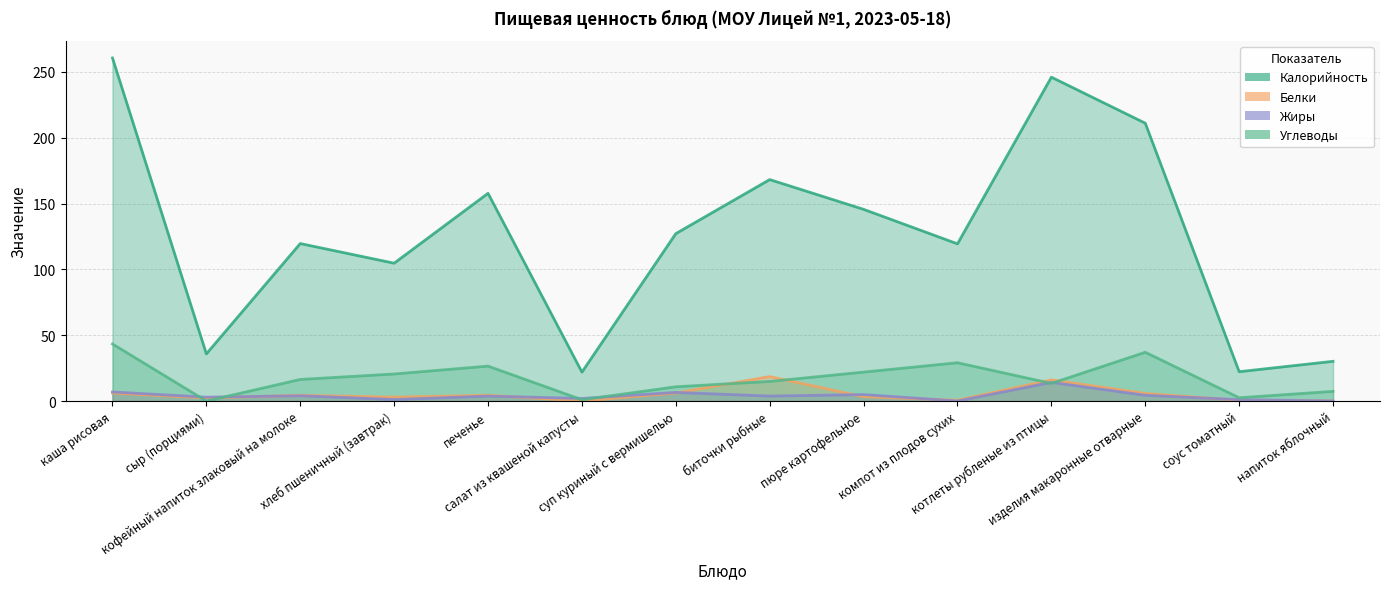

How many times do Белки and Углеводы cross each other?

6